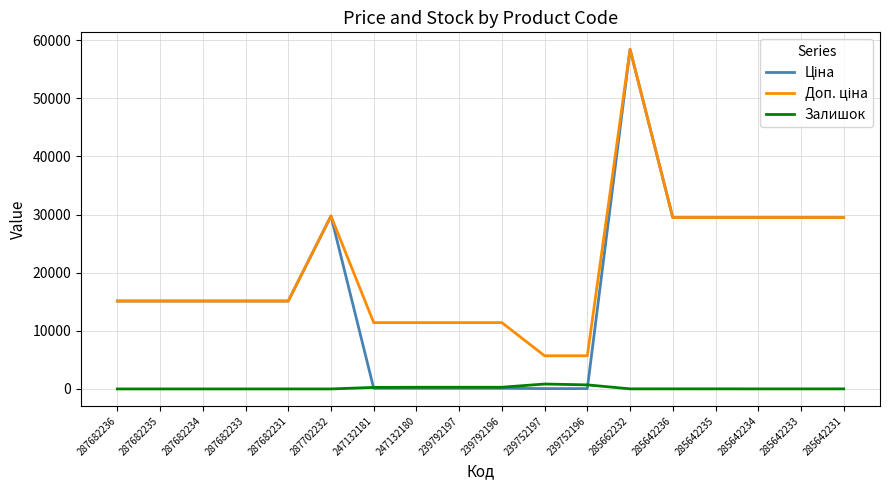

At which category does the chart reach its peak across all series?

285662232